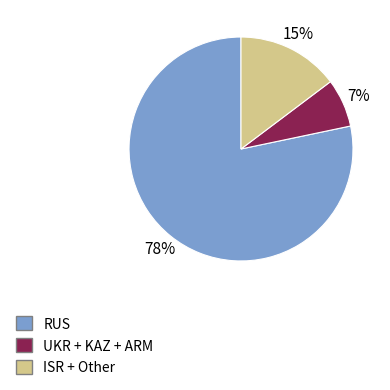

Is there a majority slice in this chart?

Yes